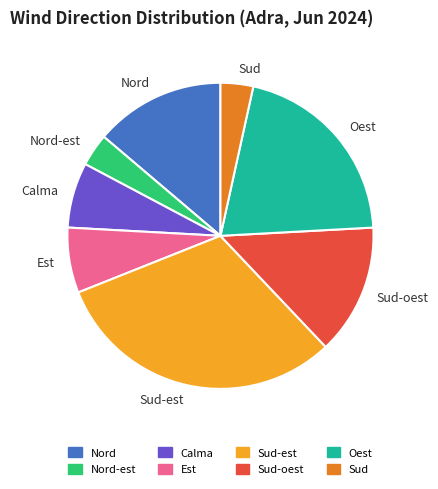

How many segments does this pie chart have?

8